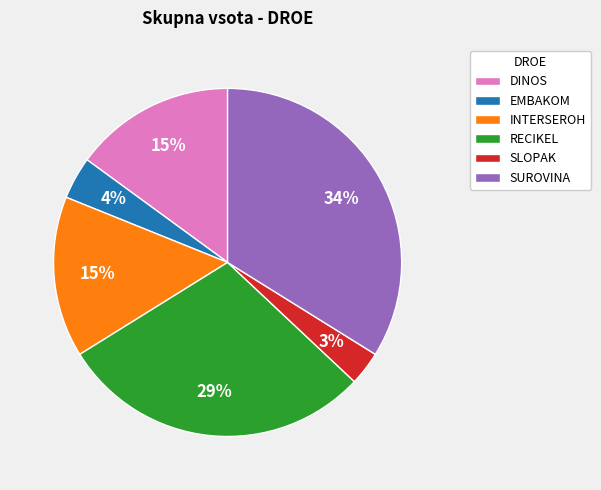

To the nearest percent, what is the difference between the largest and smallest slice percentages?

31%